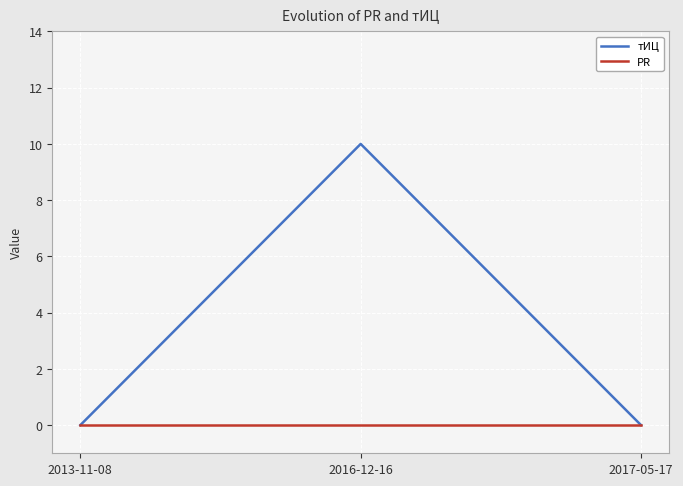

Which series changed the most between 2016-12-16 and 2017-05-17?

тИЦ